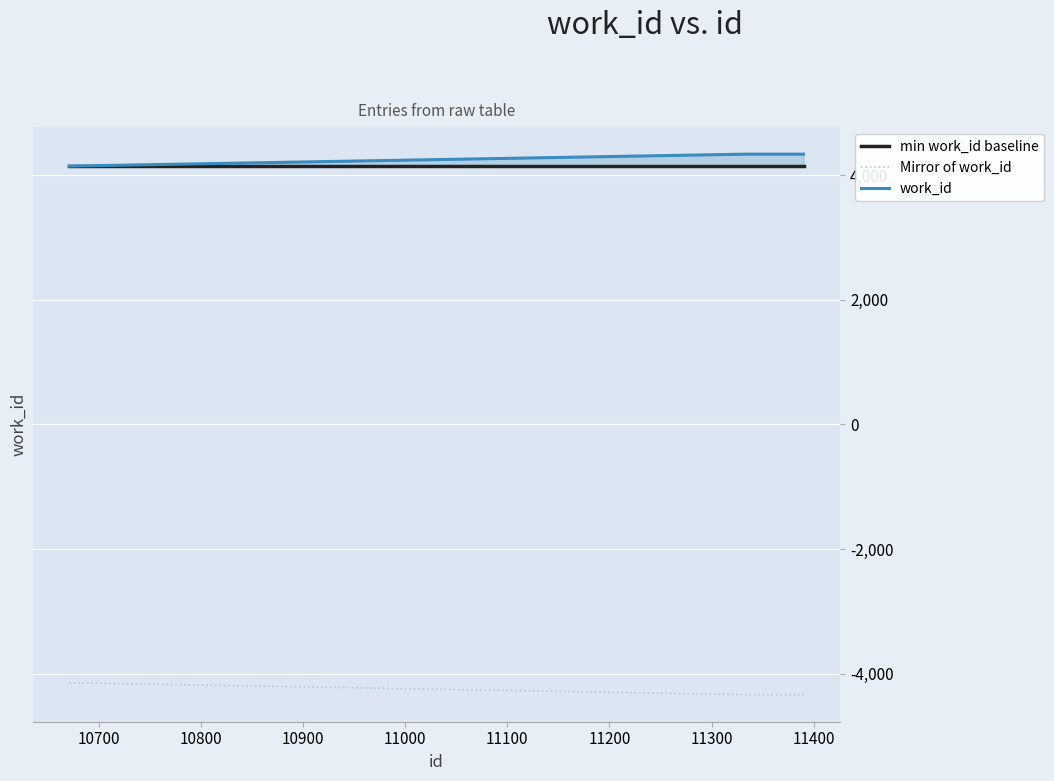

Rank the series by their maximum value, from lowest to highest.

Mirror of work_id, min work_id baseline, work_id